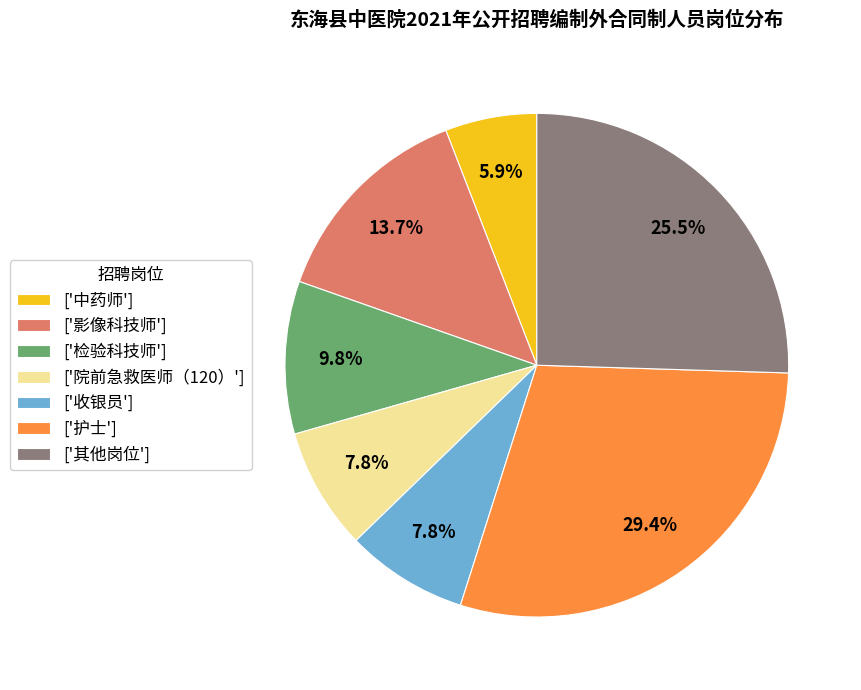

Count the number of slices in the pie.

7